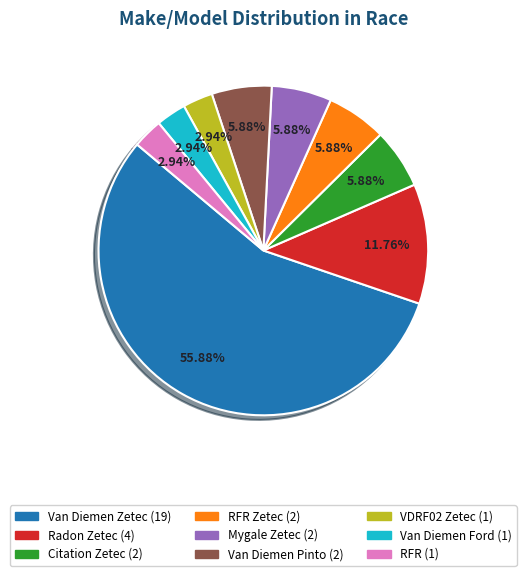

Is there any slice that represents more than half of the pie?

Yes